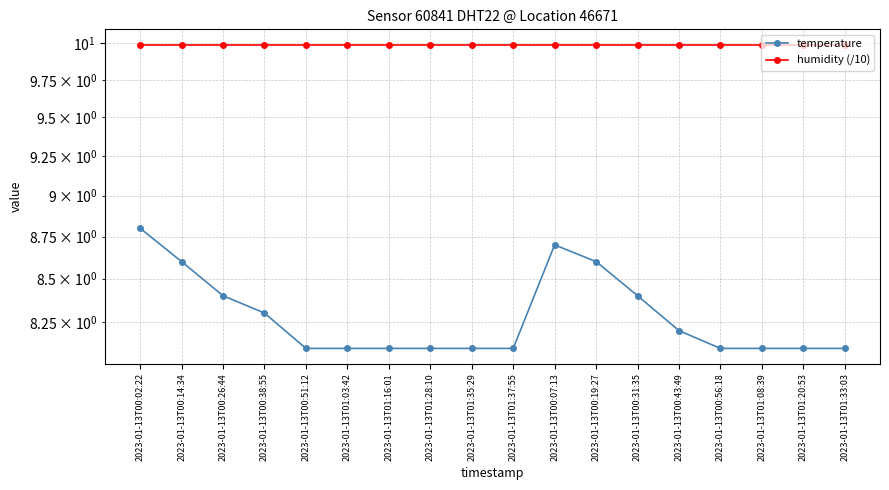

Which series has the largest range (max minus min)?

temperature